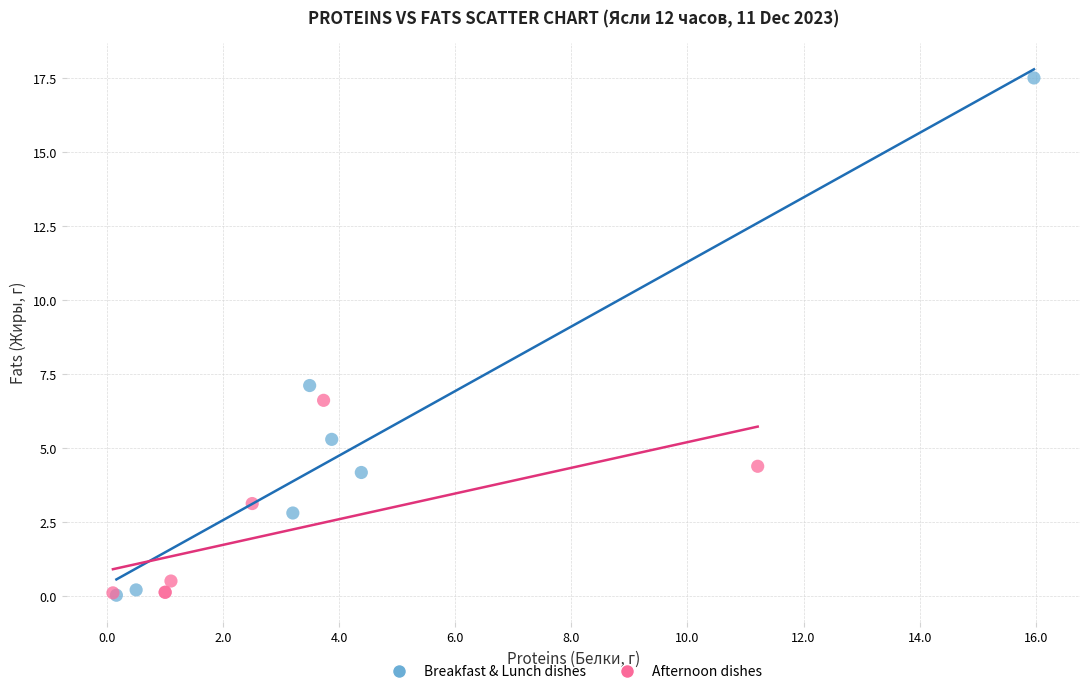

Which series has the widest spread of Y values?

Breakfast & Lunch dishes